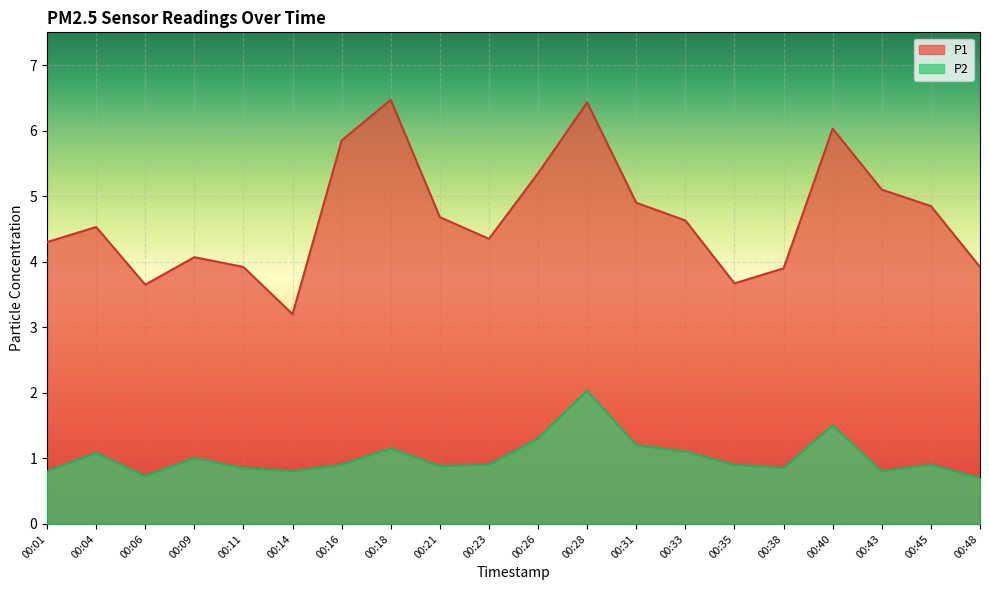

List the labels in order of P2 value, largest first.

00:28, 00:40, 00:26, 00:31, 00:18, 00:33, 00:04, 00:09, 00:16, 00:23, 00:35, 00:45, 00:21, 00:11, 00:38, 00:01, 00:14, 00:43, 00:06, 00:48